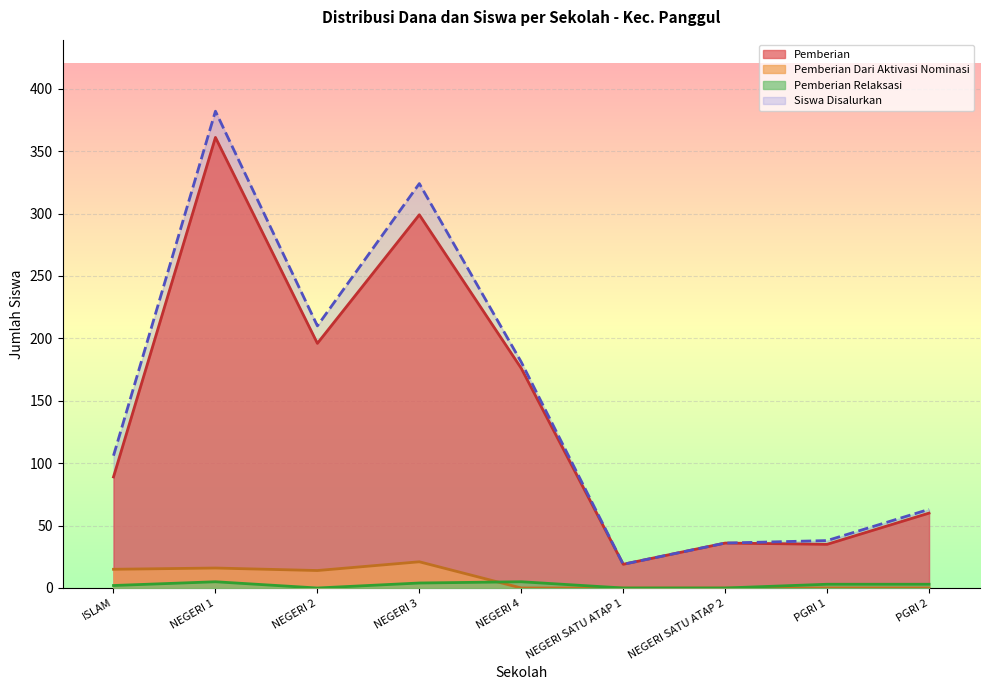

Does the chart display data point markers on the line(s)?

No